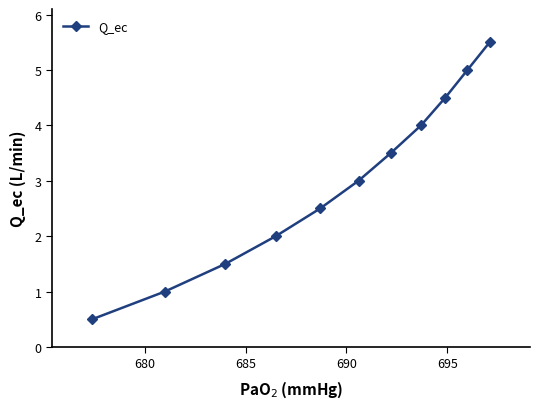

What is the smallest value displayed?

0.5